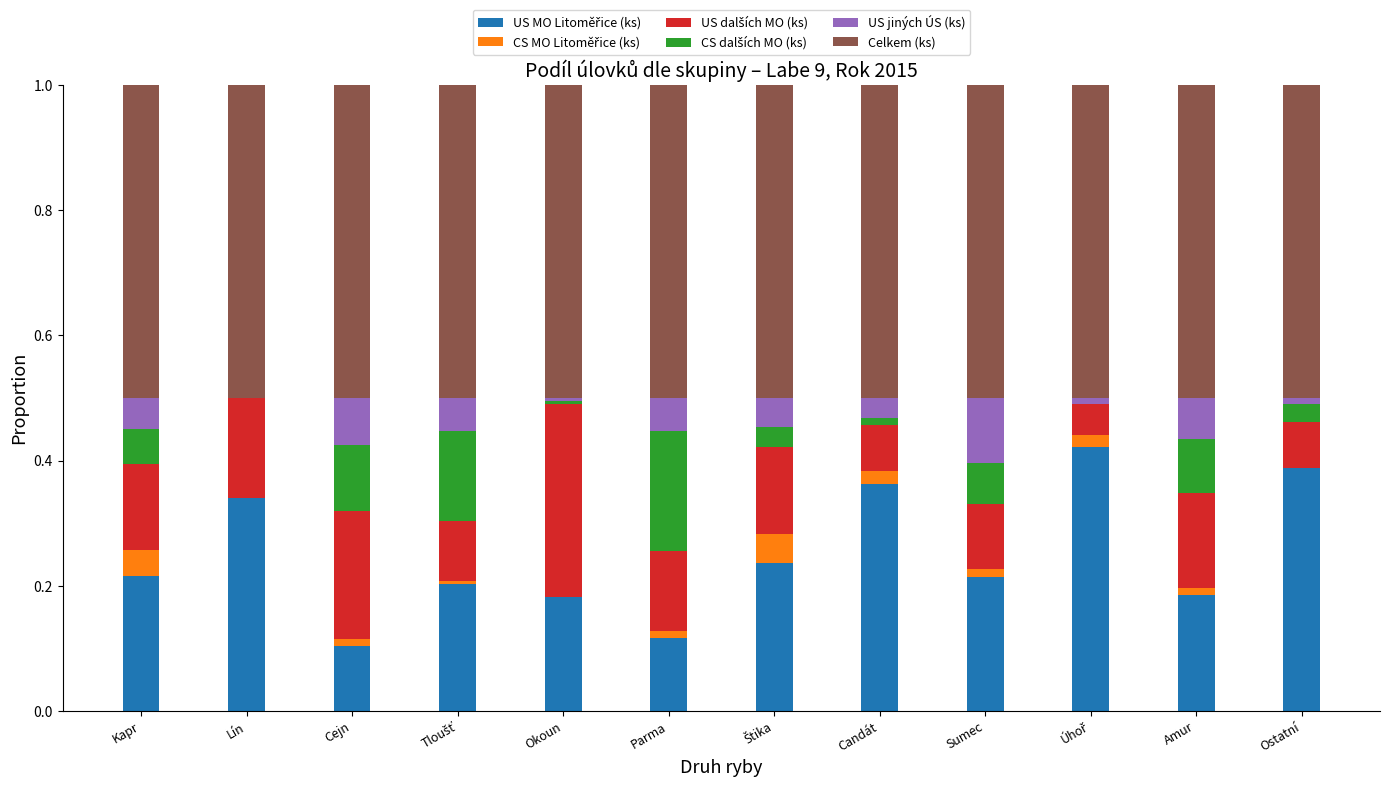

What is the total value across all series at Kapr?

1.0